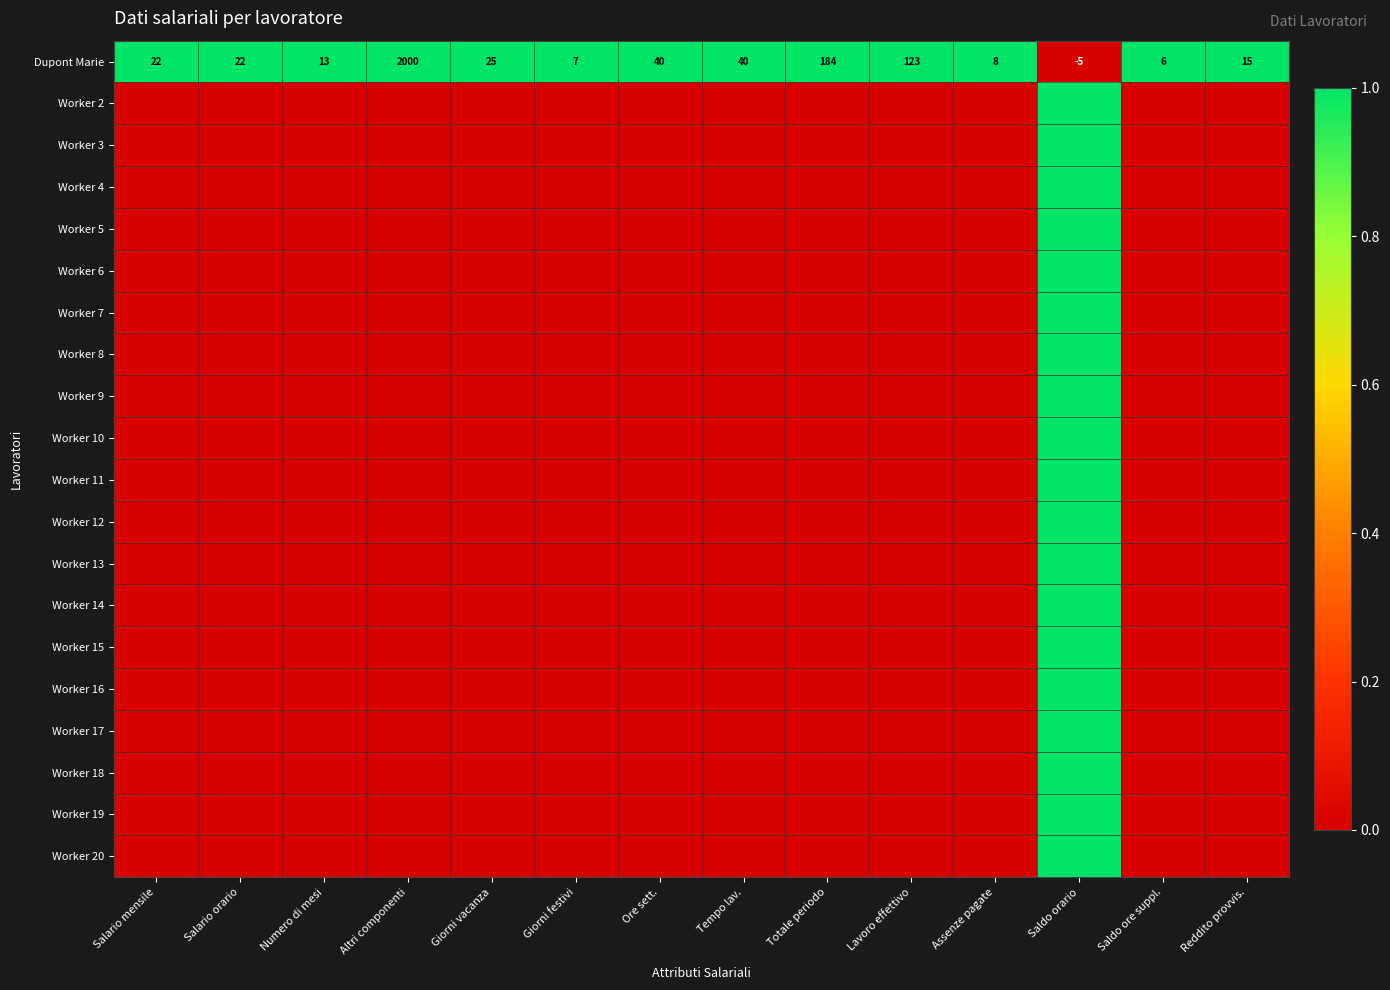

What is the difference between the maximum and minimum values in the Dupont Marie series?

2005